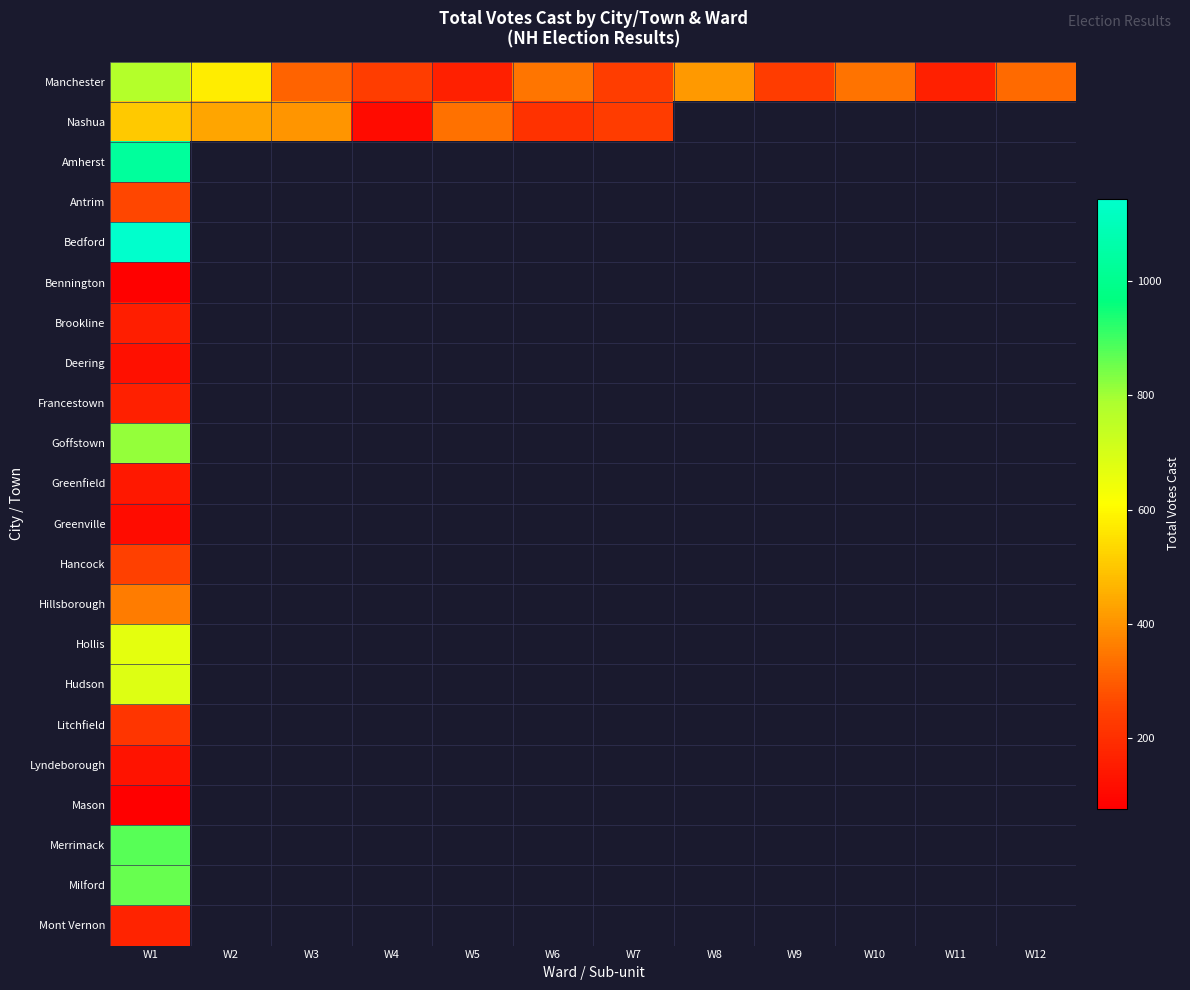

What is the difference between the Manchester values at W3 and W9?

78.0